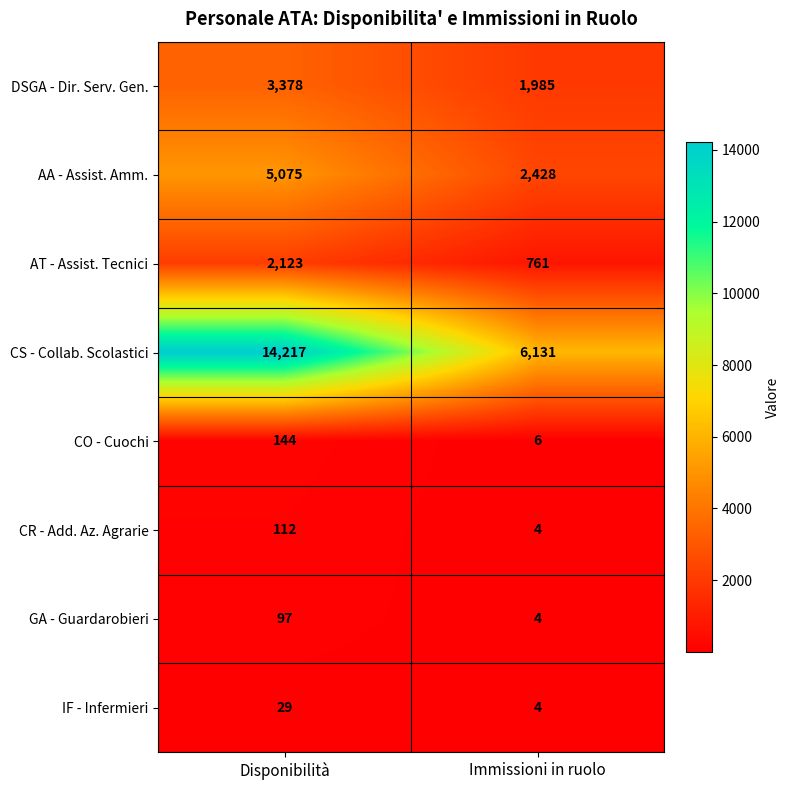

List the labels in order of CR - Add. Az. Agrarie value, smallest first.

Immissioni in ruolo, Disponibilità